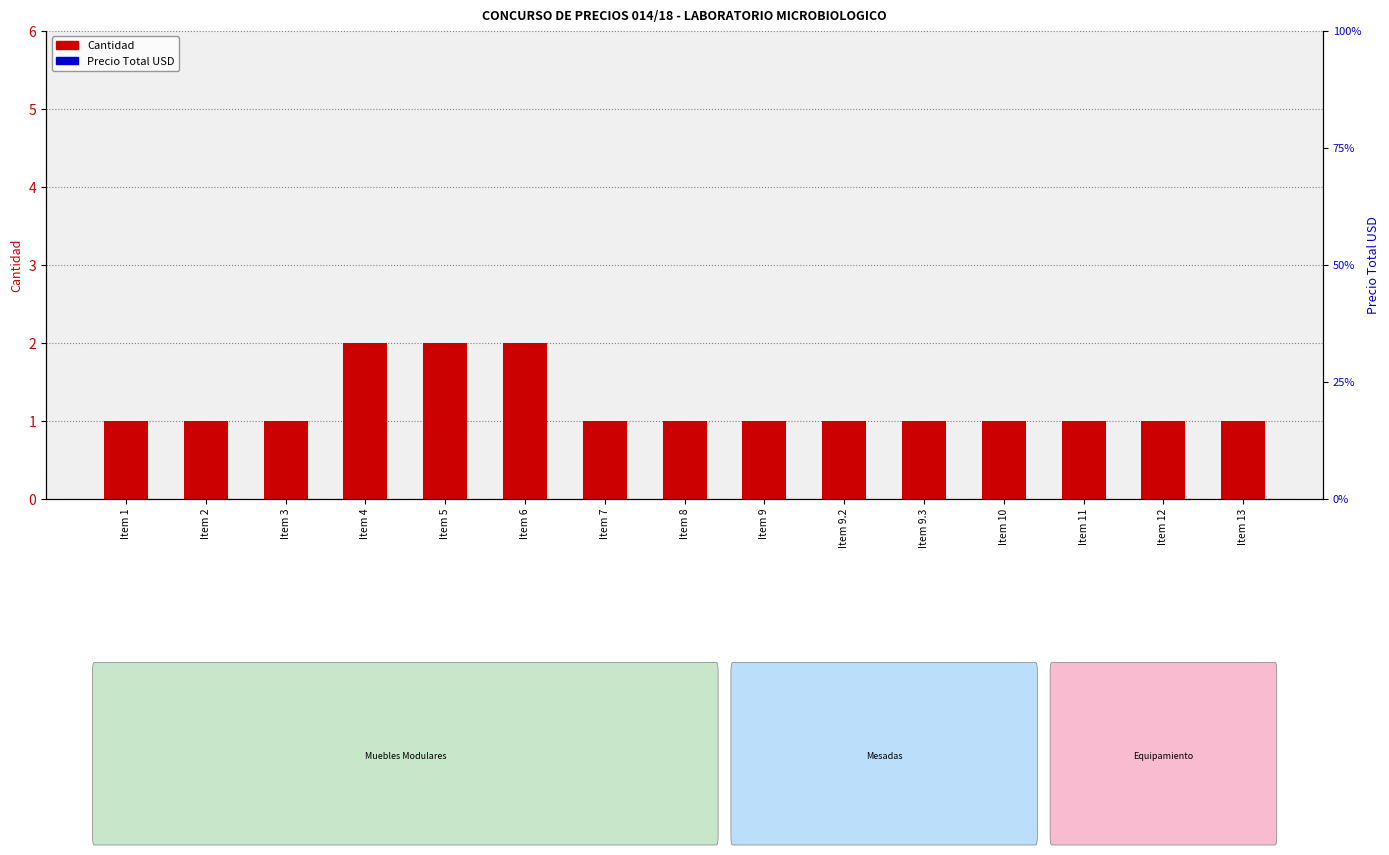

At which label is Precio Total USD closest to 0?

Item 1